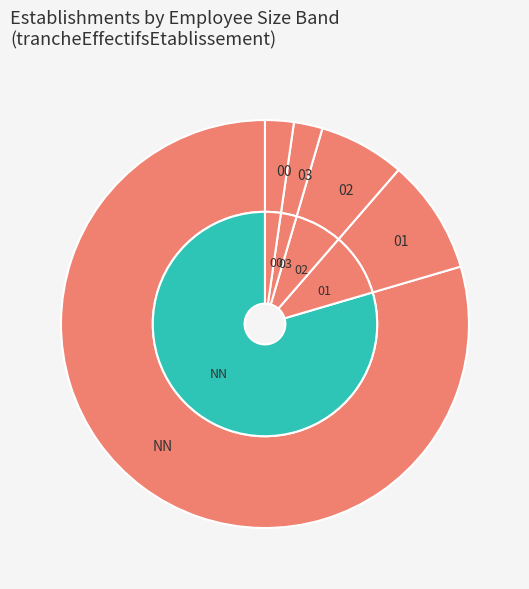

The 01 slice represents 21% of the pie. True or false?

False